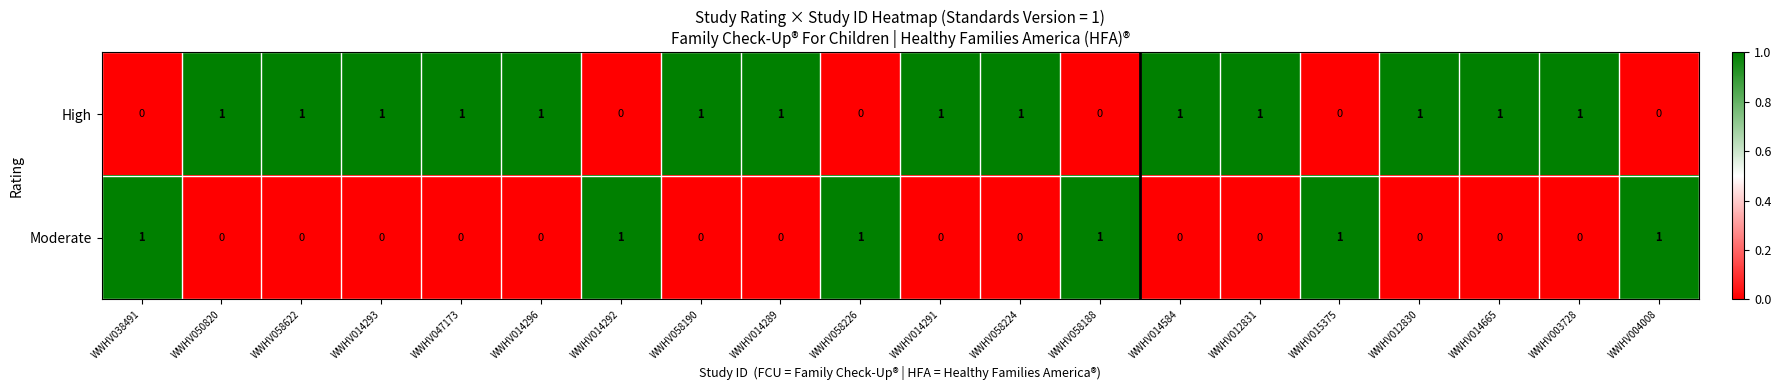

At WWHV014665, list the series in order from largest to smallest.

High, Moderate